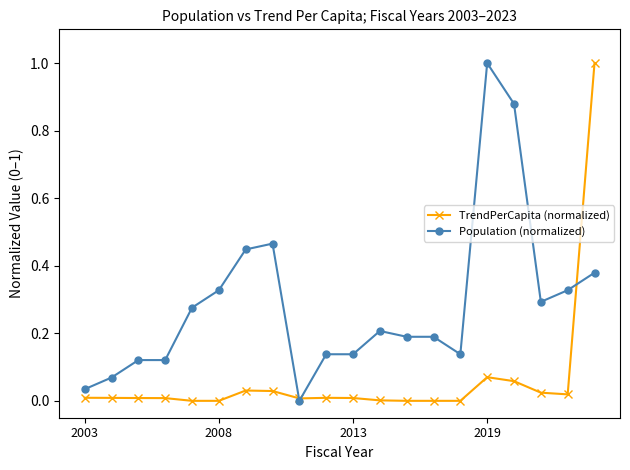

What is the value of the Population (normalized) point at the 14th from the left?

0.2